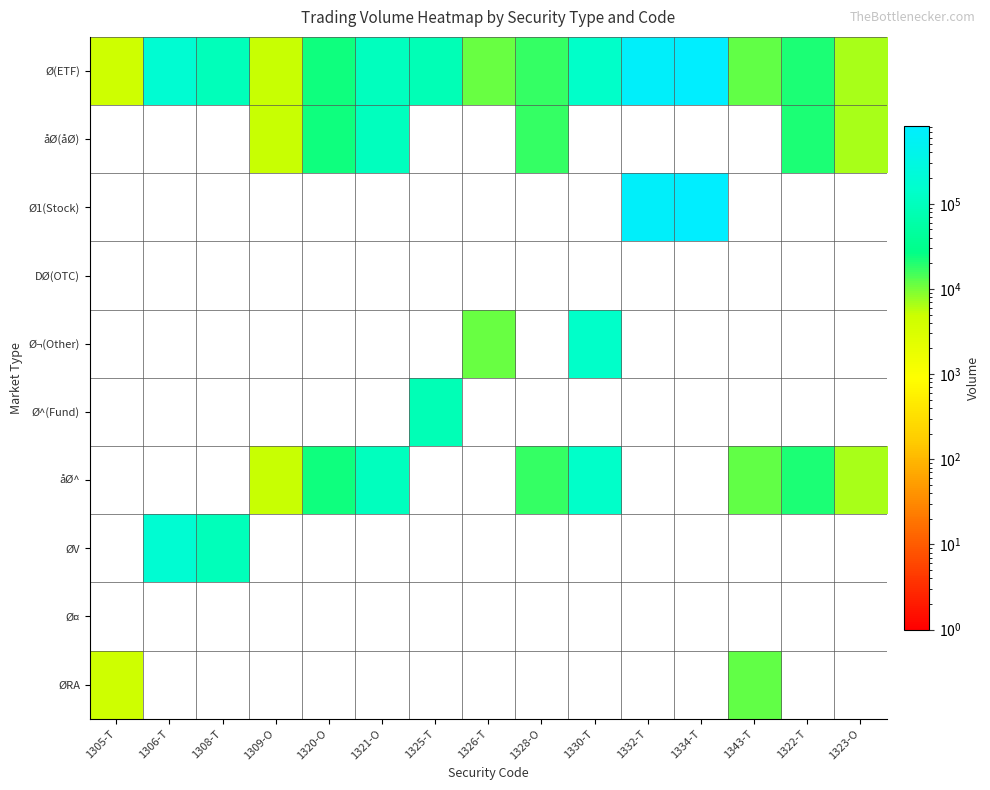

Is the value of åØ^ at 1328-O greater than the value of ØRA at 1323-O?

No